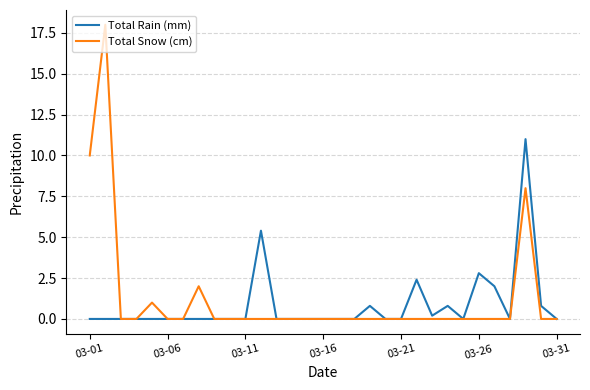

Rank the series by their maximum value, from highest to lowest.

Total Snow (cm), Total Rain (mm)